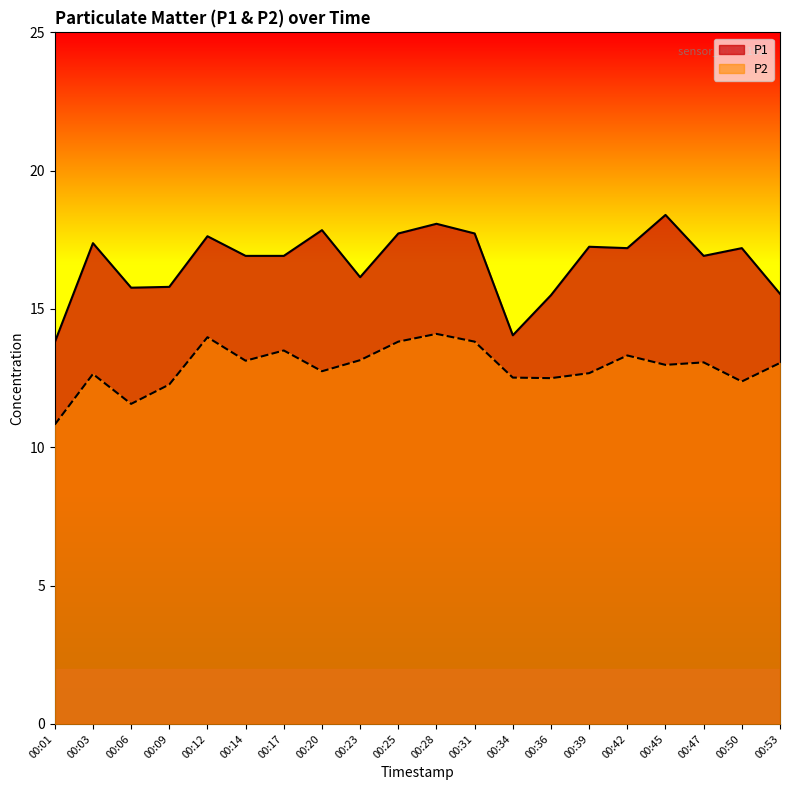

How many data points in P1 are above 17?

10